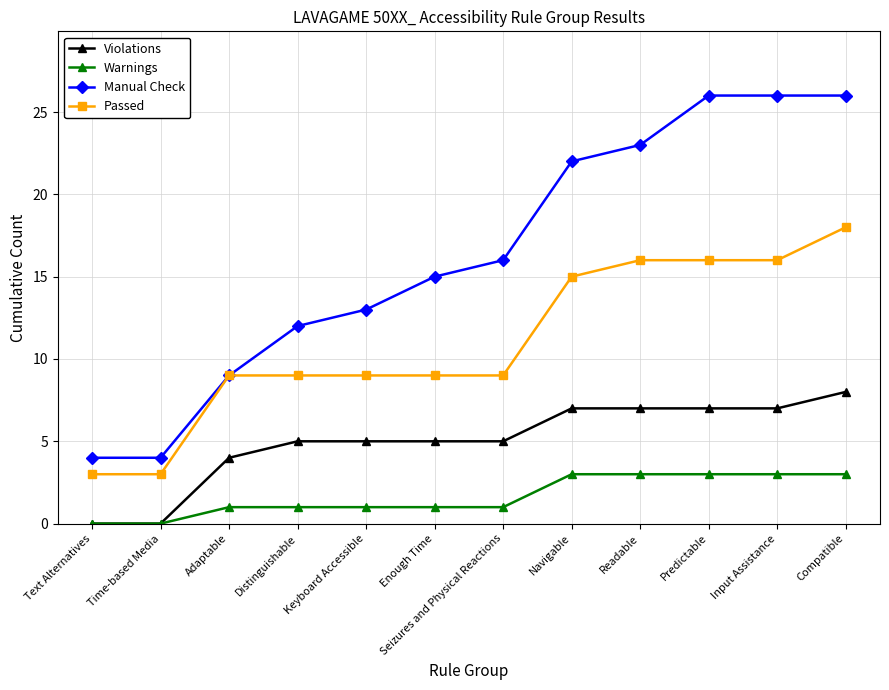

What is the sum of the Warnings values at Distinguishable and Keyboard Accessible?

2